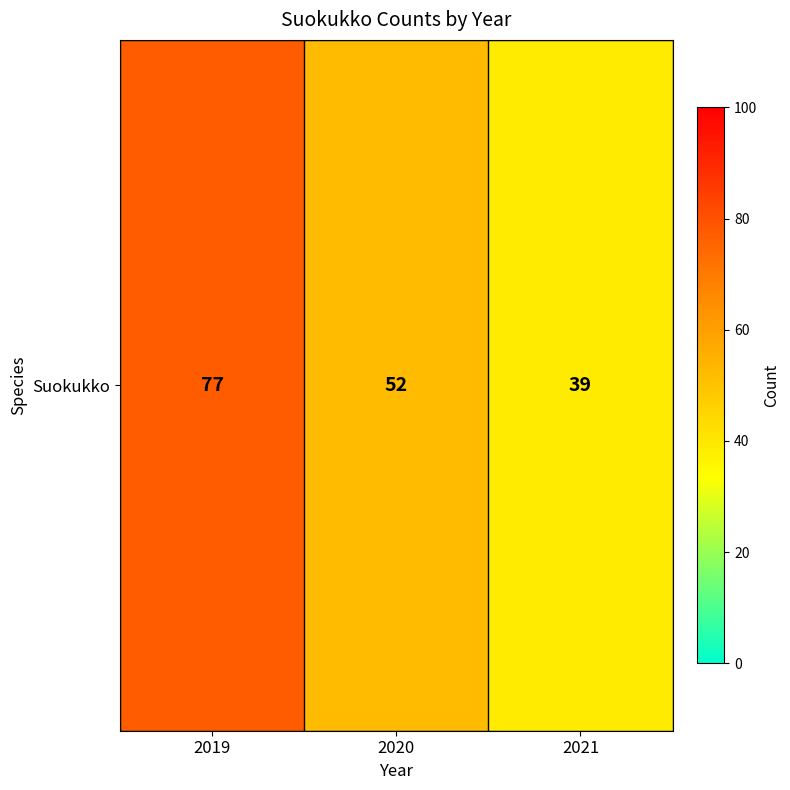

How many values are below 52?

1